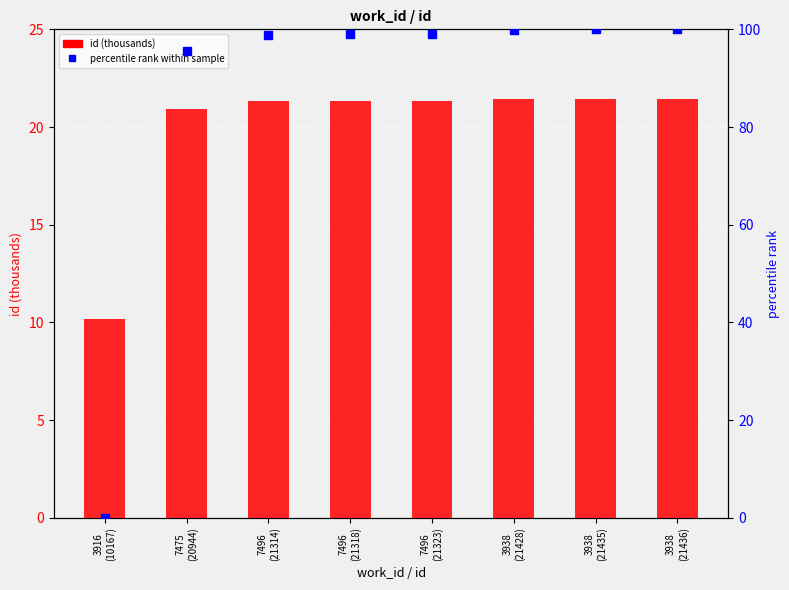

Which series has the largest total across all categories?

percentile rank